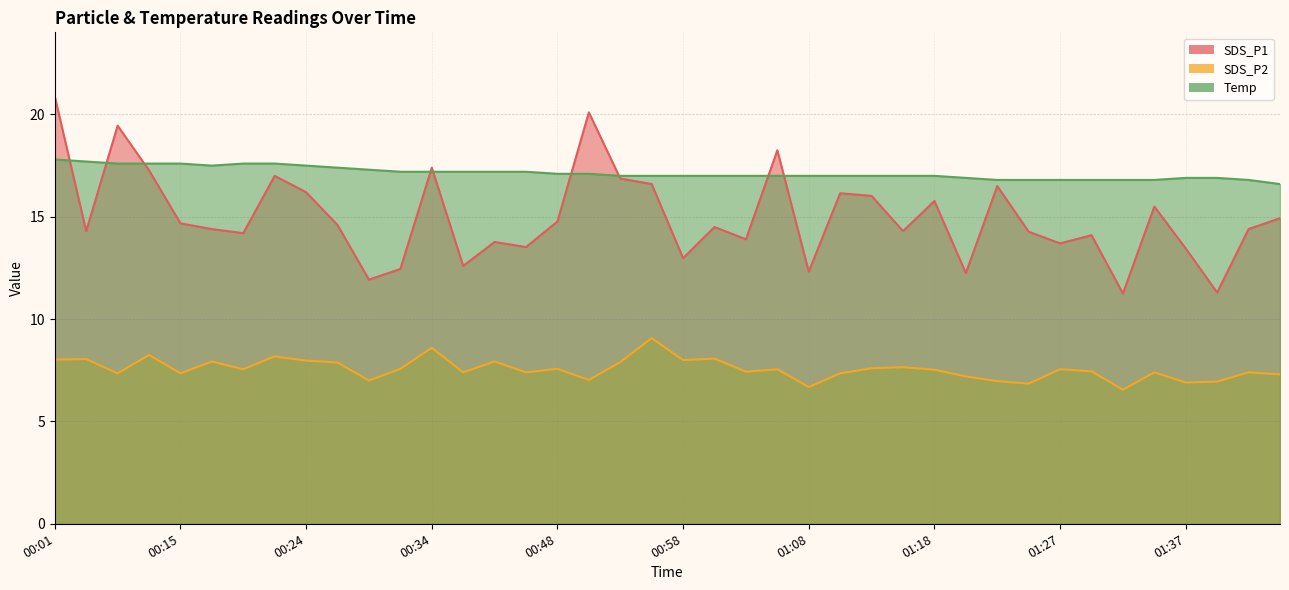

Which category has the highest value in the SDS_P1 series?

00:01